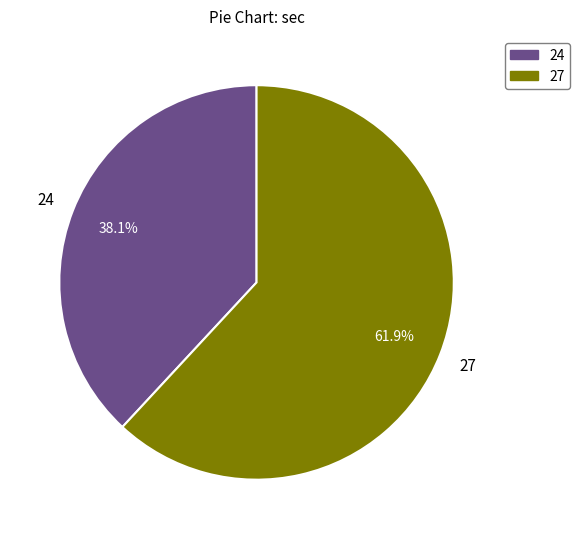

To the nearest percent, what is the difference between the 24 and 27 slice percentages?

24%